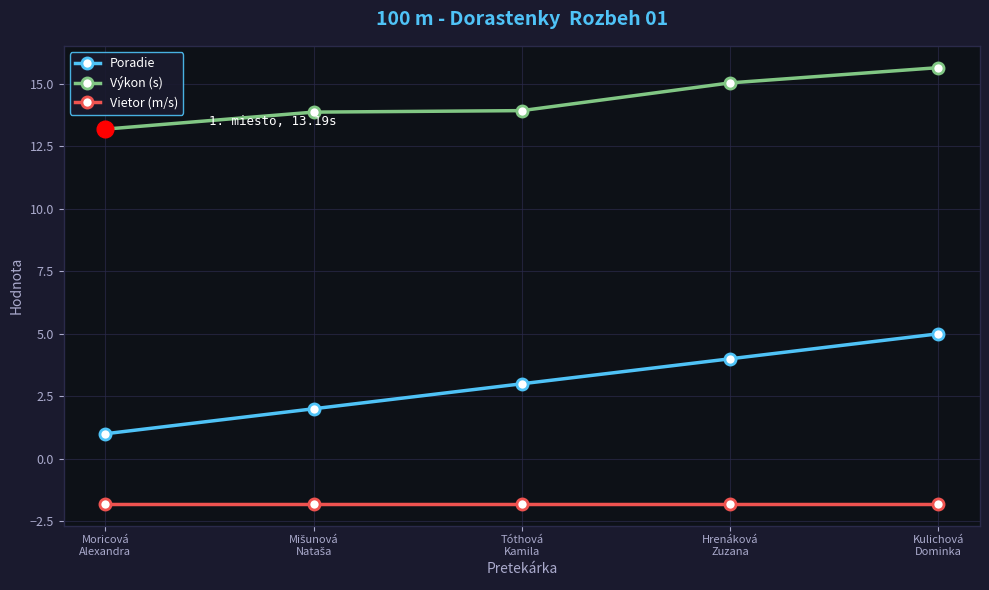

What is the difference between the second highest and minimum values in the Poradie series?

3.0